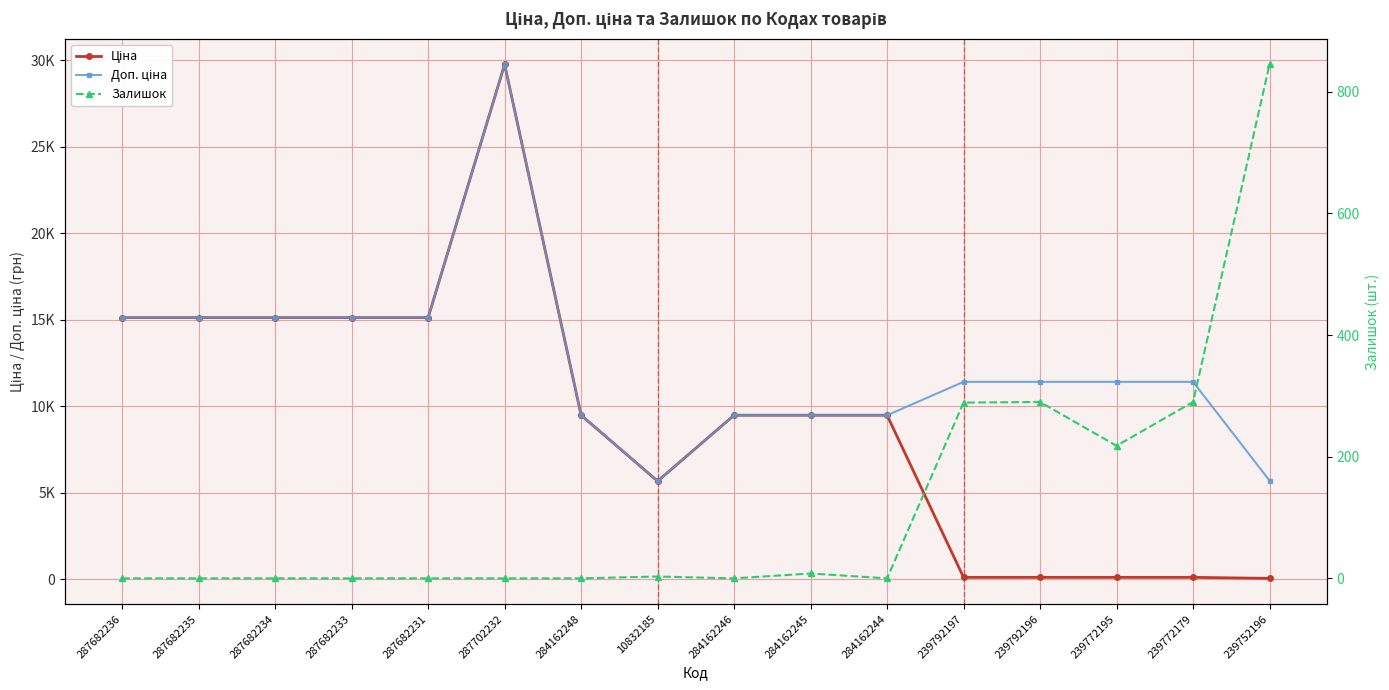

List the series in order of their peak value, highest first.

Ціна, Доп. ціна, Залишок